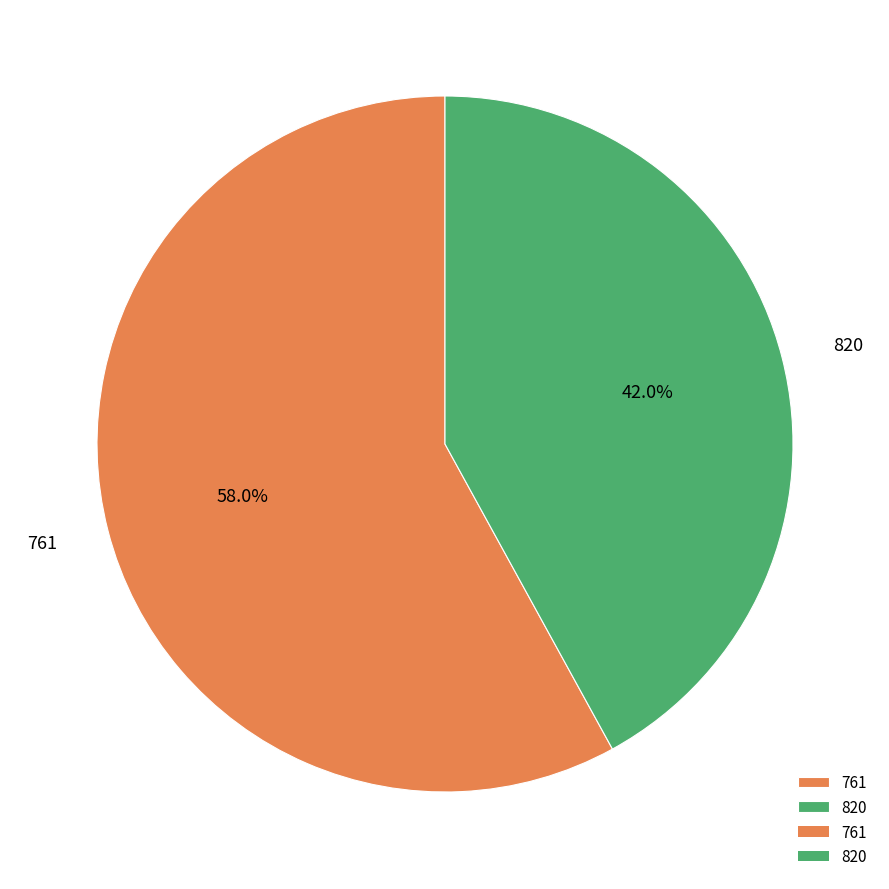

True or false: 820 accounts for 55% of the total.

False